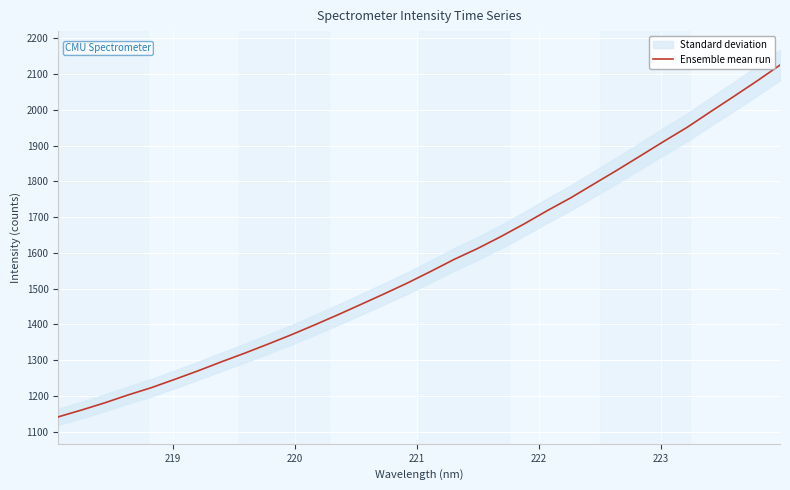

What is the highest value of the Ensemble mean run series?

2125.5